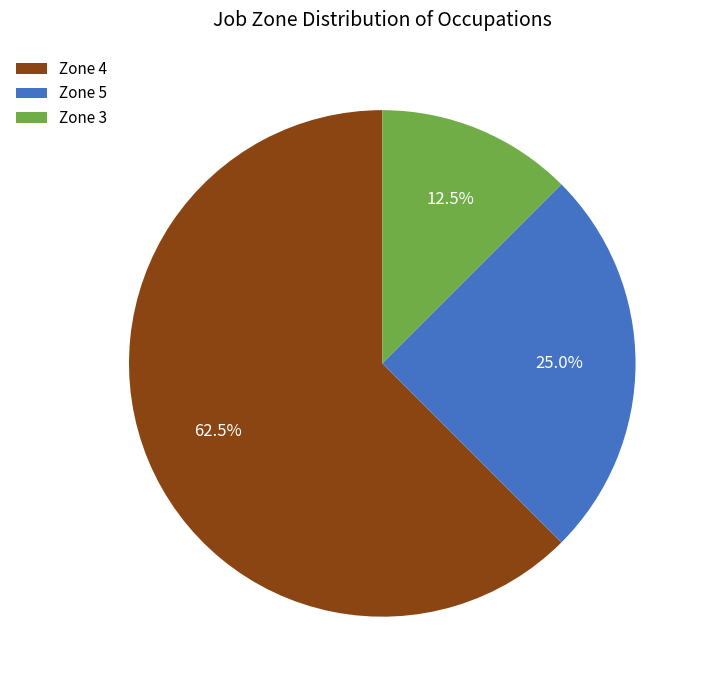

Do Zone 3 and Zone 4 together represent more than half of the pie?

Yes